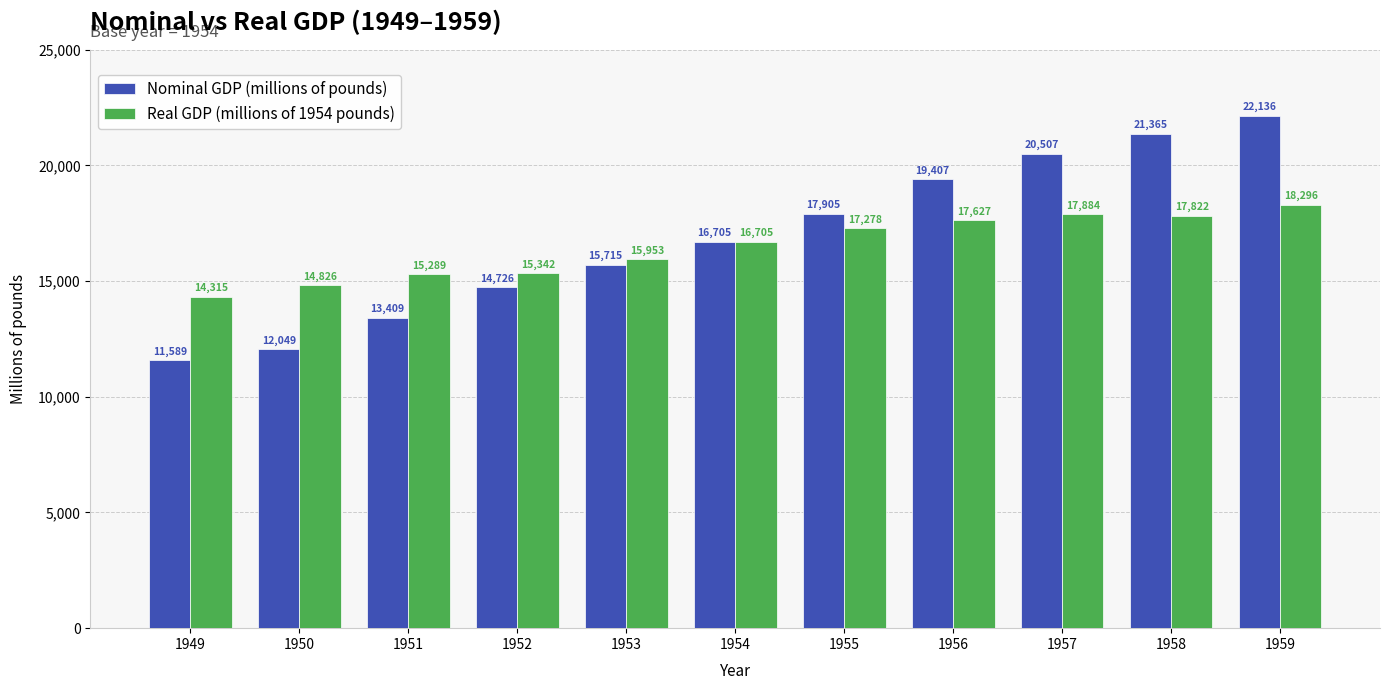

How many distinct data groups are displayed?

2